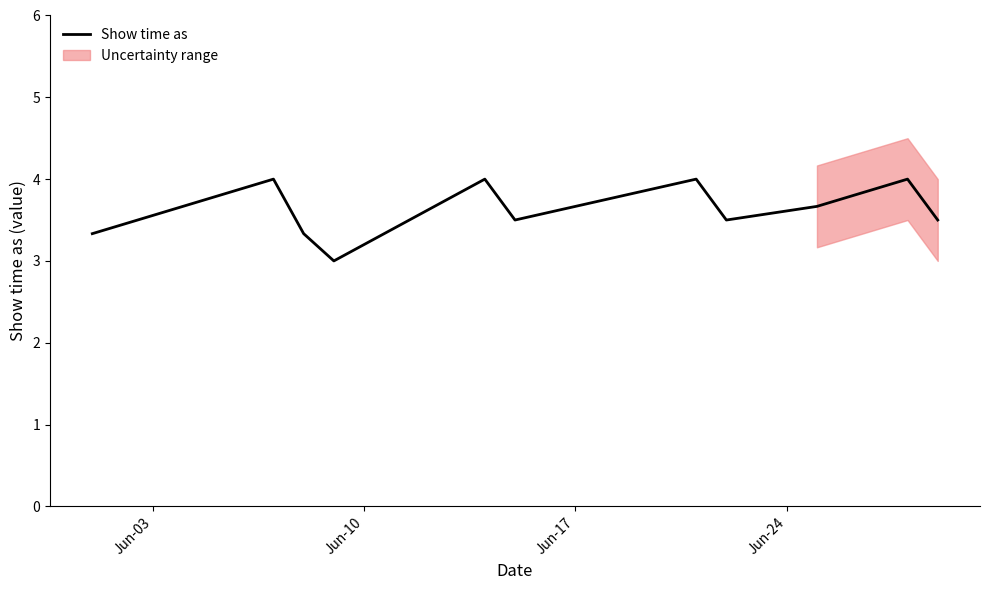

What is the greatest value displayed?

4.0